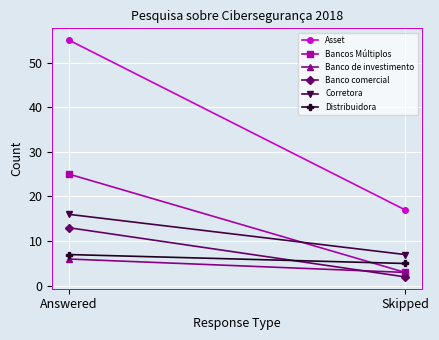

What is the average value of the Asset series?

36